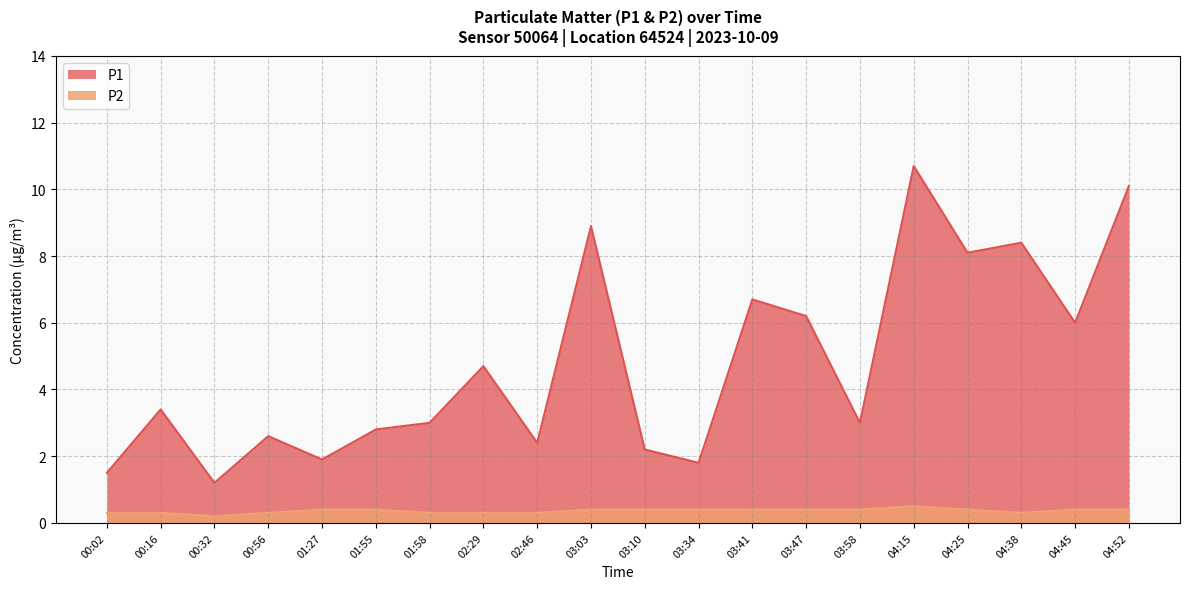

What is the sum of the P1 values at 04:45 and 03:03?

14.9